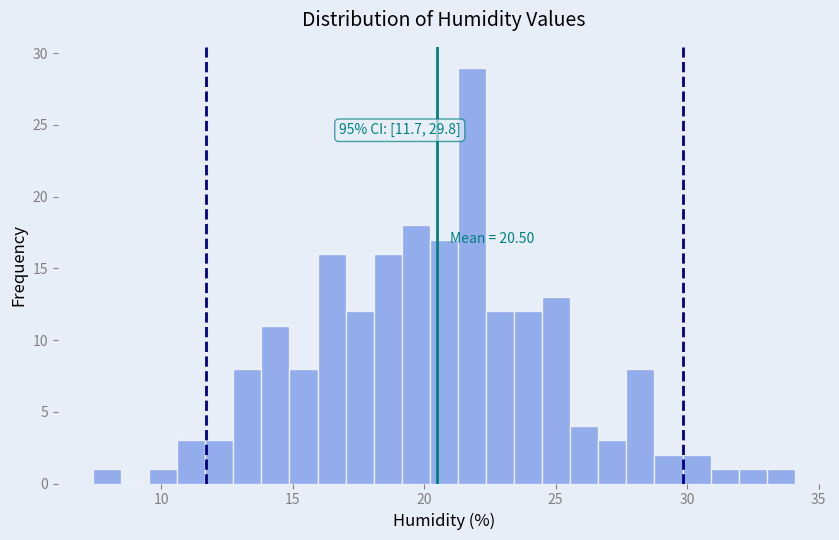

Read against the x-axis, roughly where is the centre of the tallest bar?

22.0